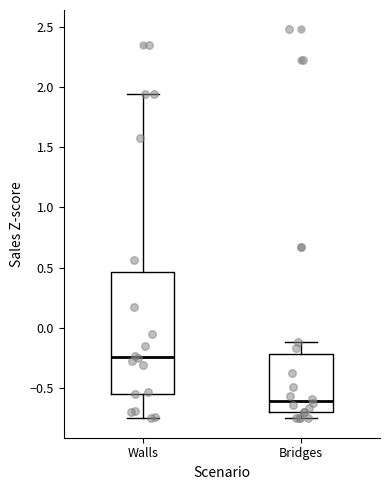

Where does the lower whisker of the box for Bridges end on the y-axis? The values are not printed on the chart, so give them approximately, as read against the axis.

-0.75